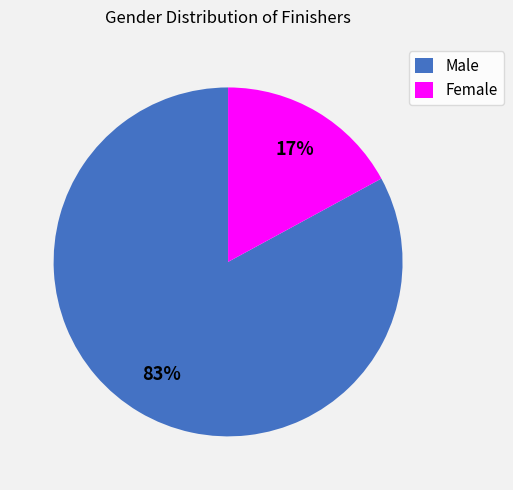

Do Female and Male together represent more than half of the pie?

Yes